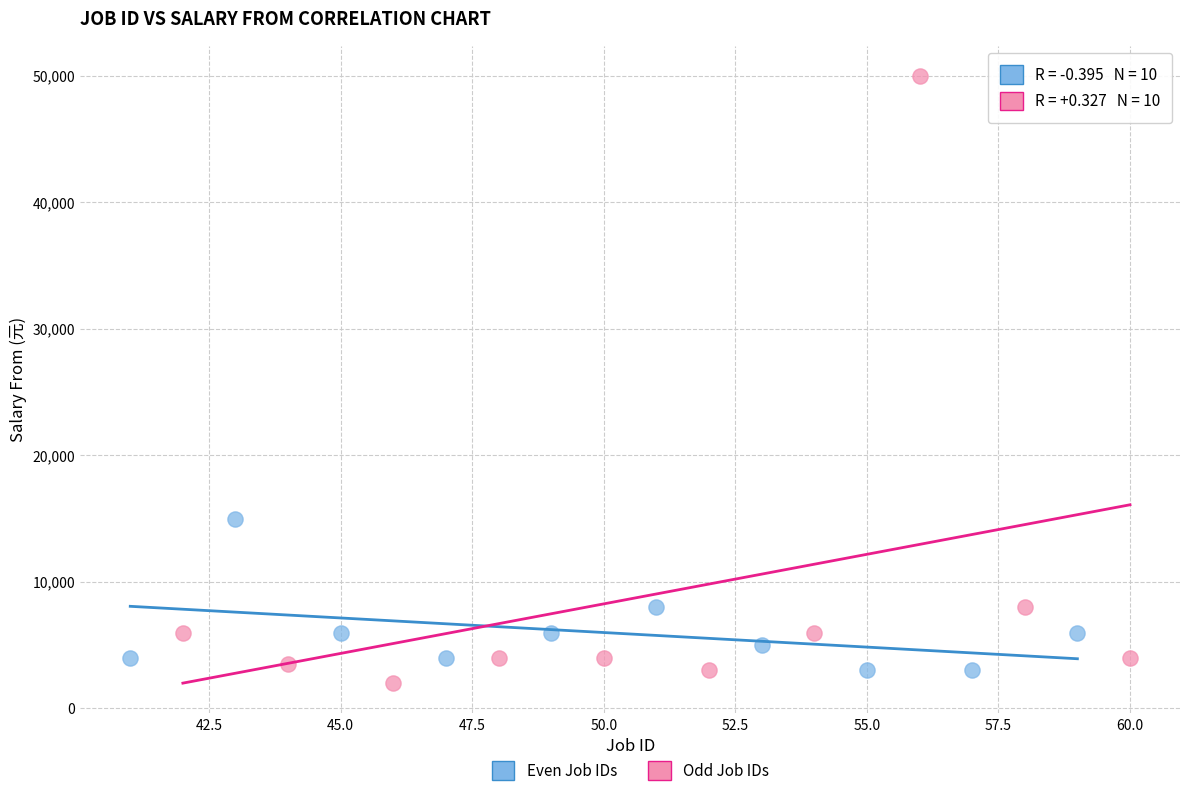

What are all the series names shown in the legend?

Even Job IDs, Odd Job IDs